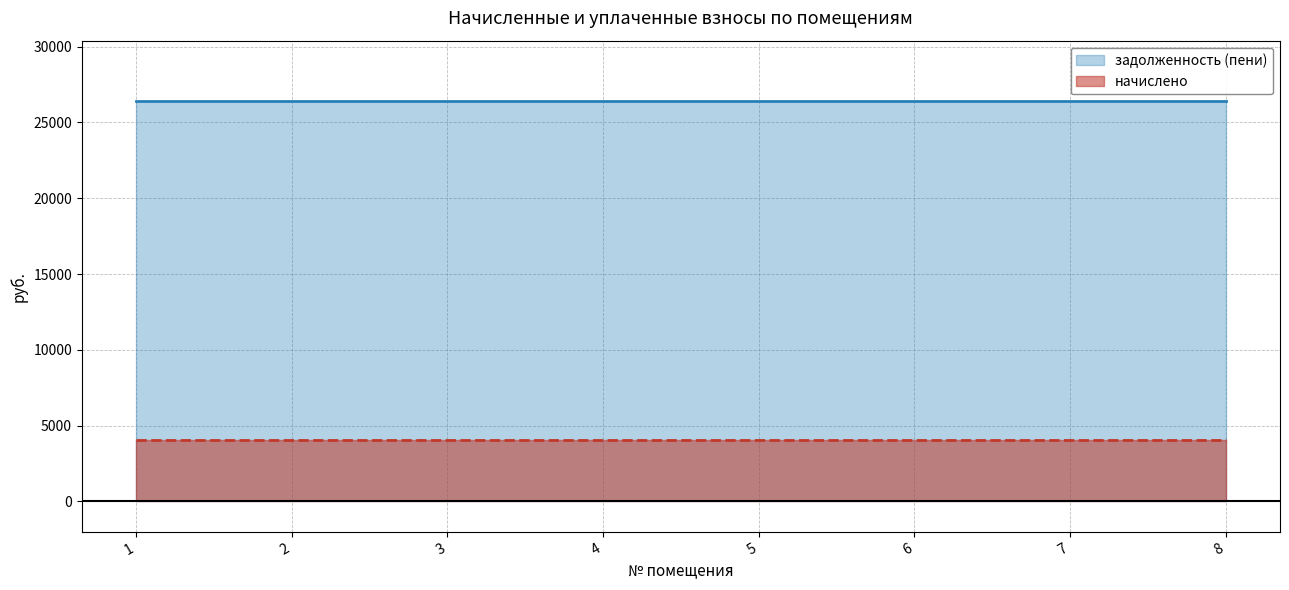

Read the начислено value at 1.

4032.0